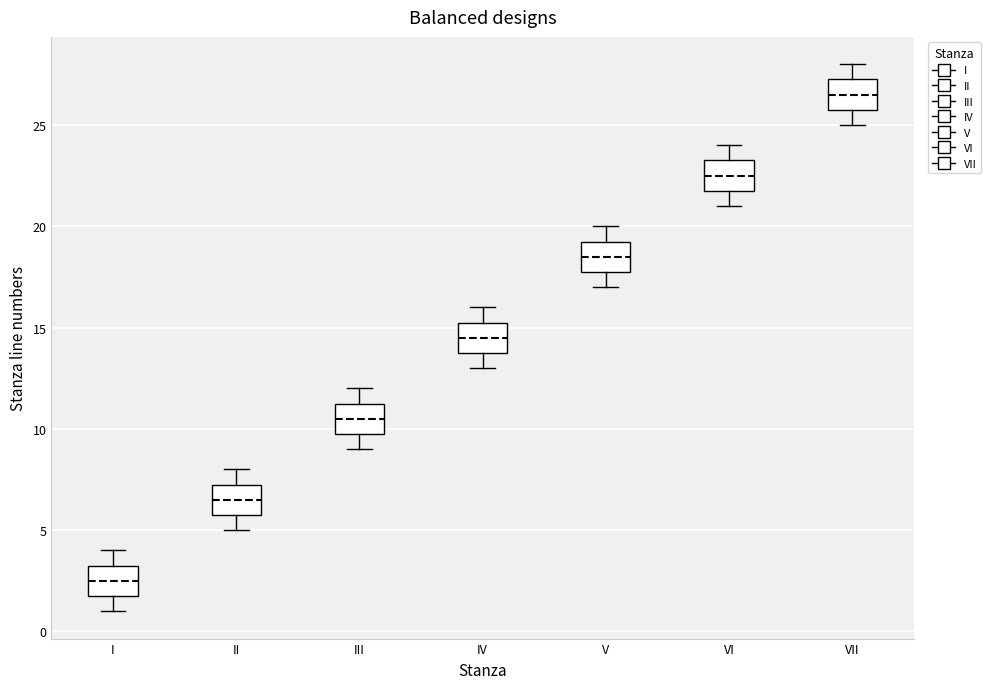

Which box's median line is the lowest?

I